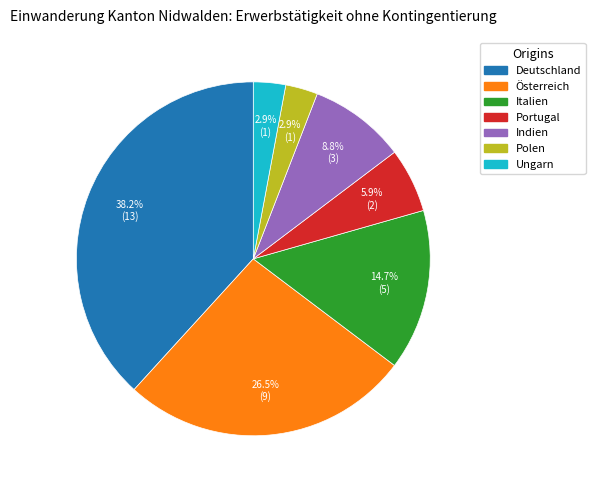

To the nearest percent, what is the average slice percentage?

14%